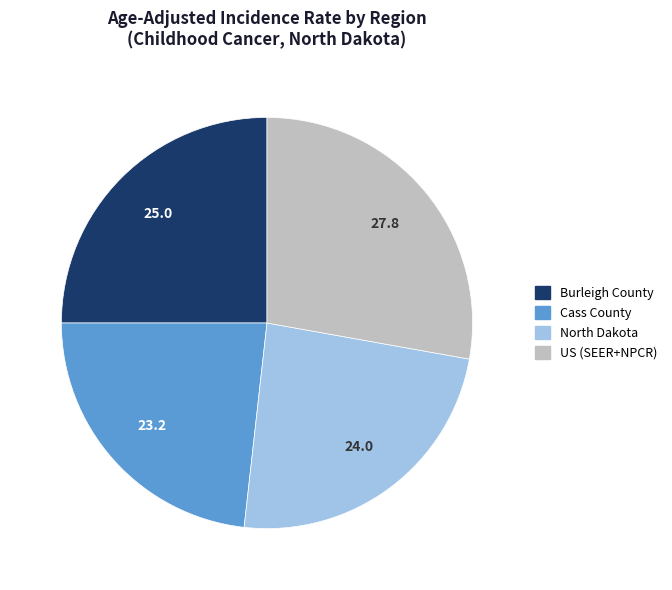

How many segments does this pie chart have?

4